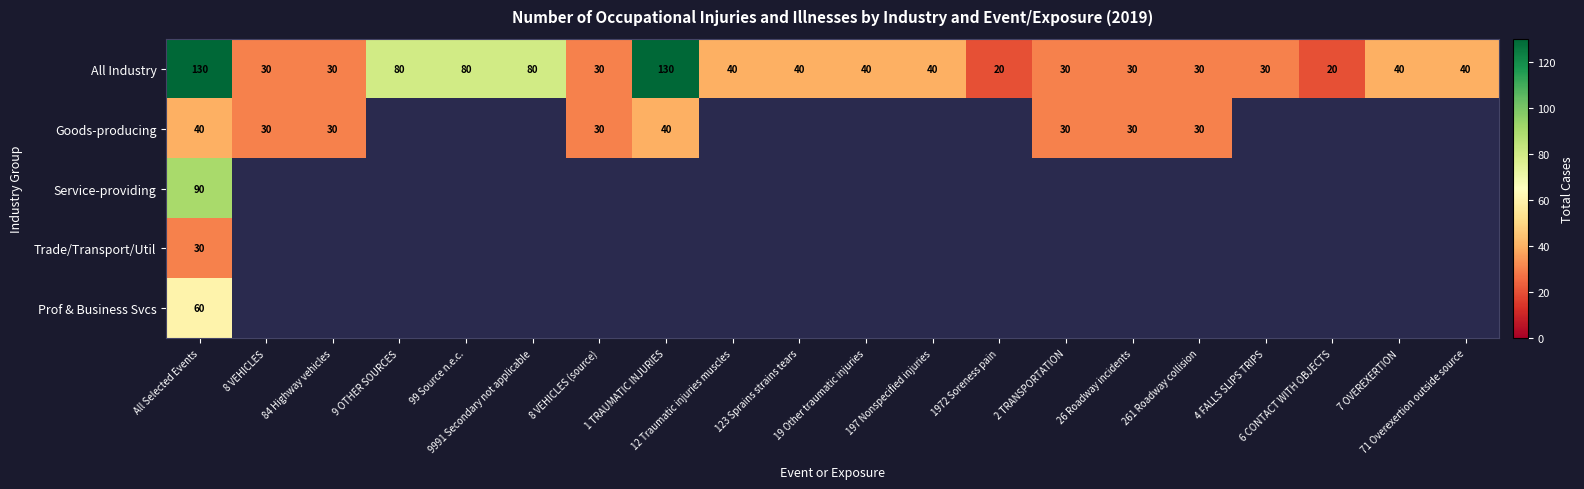

At which category is the sum across all series the highest?

All Selected Events